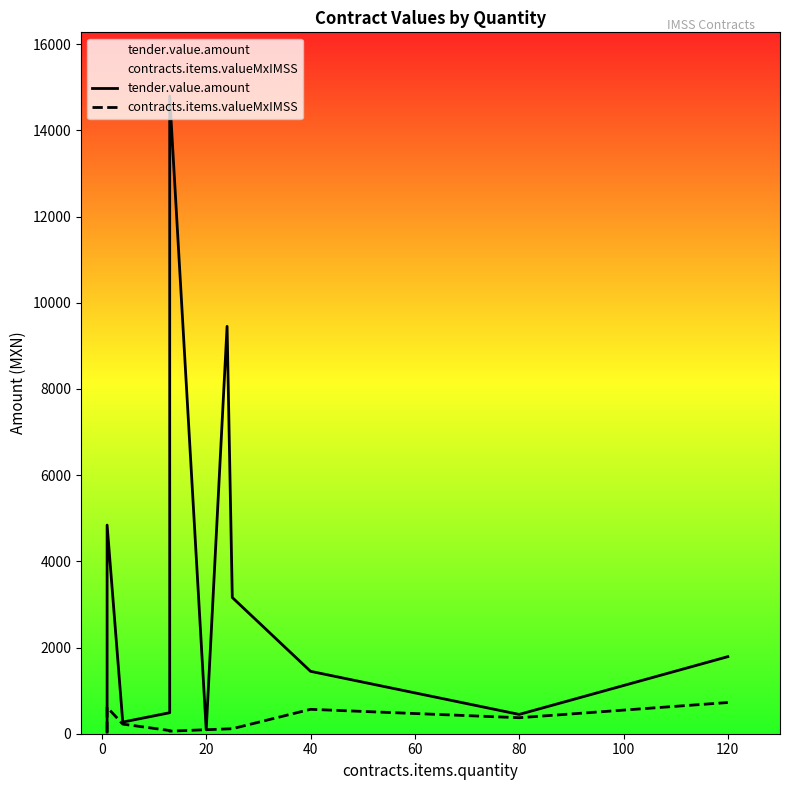

What are all the series names shown in the legend?

tender.value.amount, contracts.items.valueMxIMSS